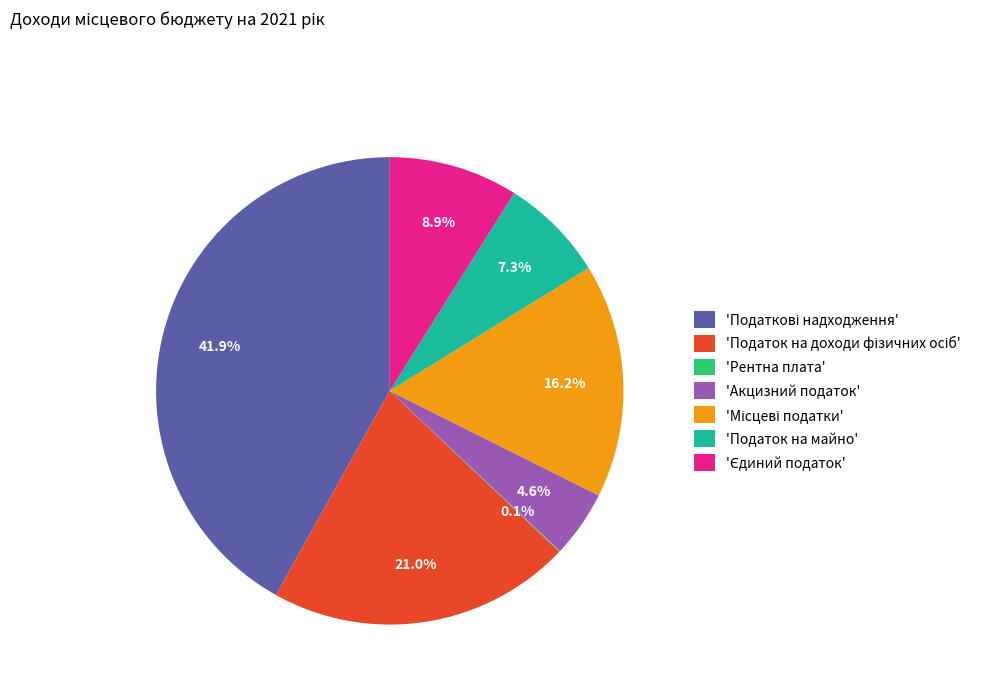

Combined, what portion of the pie is 'Податок на майно' and 'Акцизний податок'?

11.9%